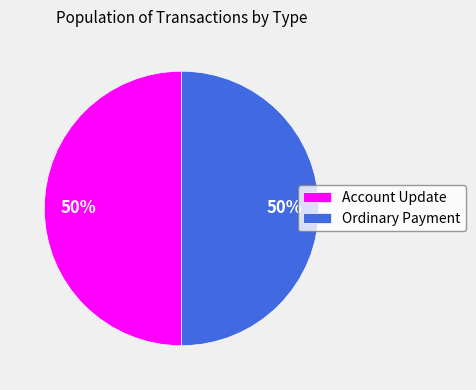

Is the sum of Account Update and Ordinary Payment greater than half?

Yes